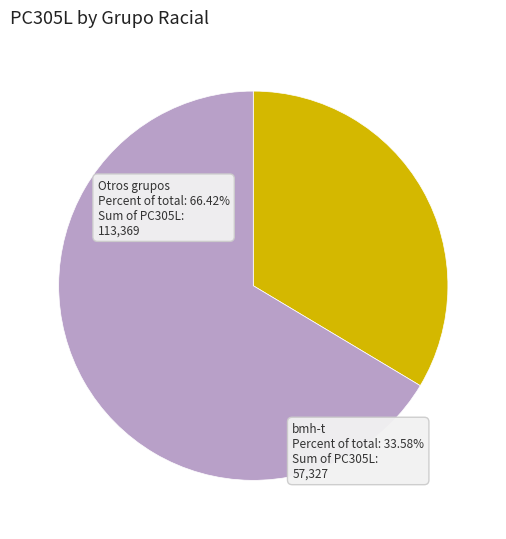

The Otros grupos slice represents 79% of the pie. True or false?

False